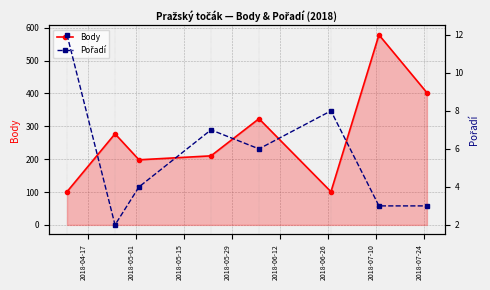

What is the value of the Body point at the 8th from the left?

402